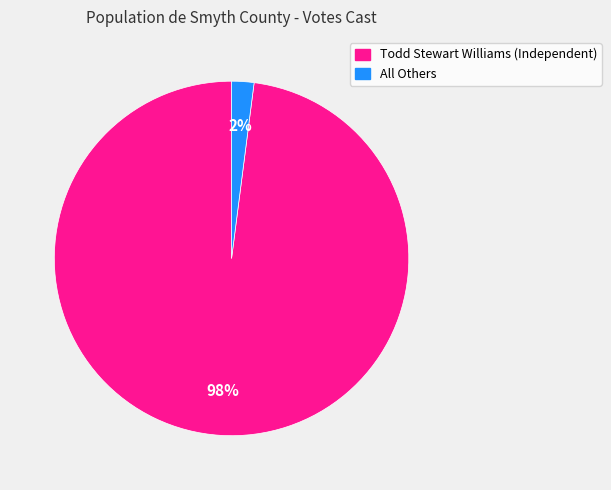

Which slice is the largest?

Todd Stewart Williams (Independent)